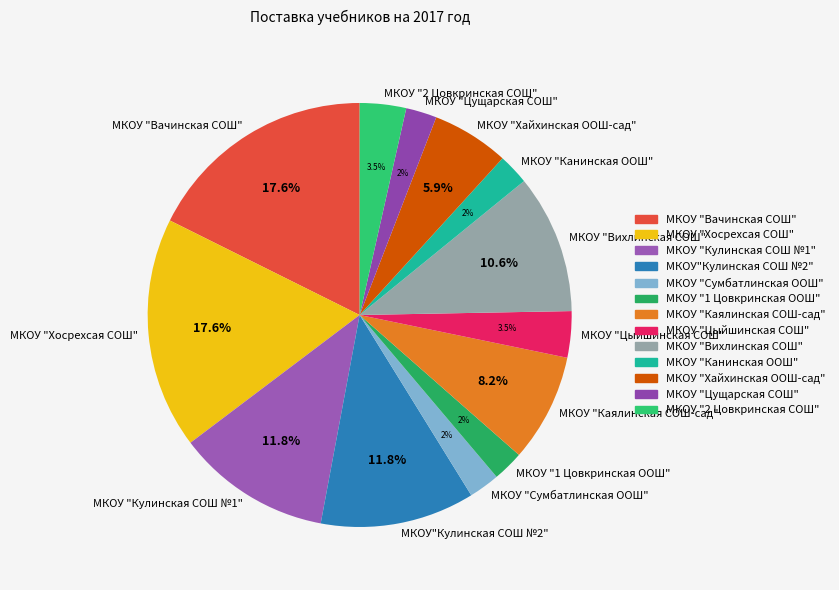

To the nearest percent, what is the combined percentage of МКОУ "Канинская ООШ" and МКОУ "Хосрехсая СОШ"?

20%